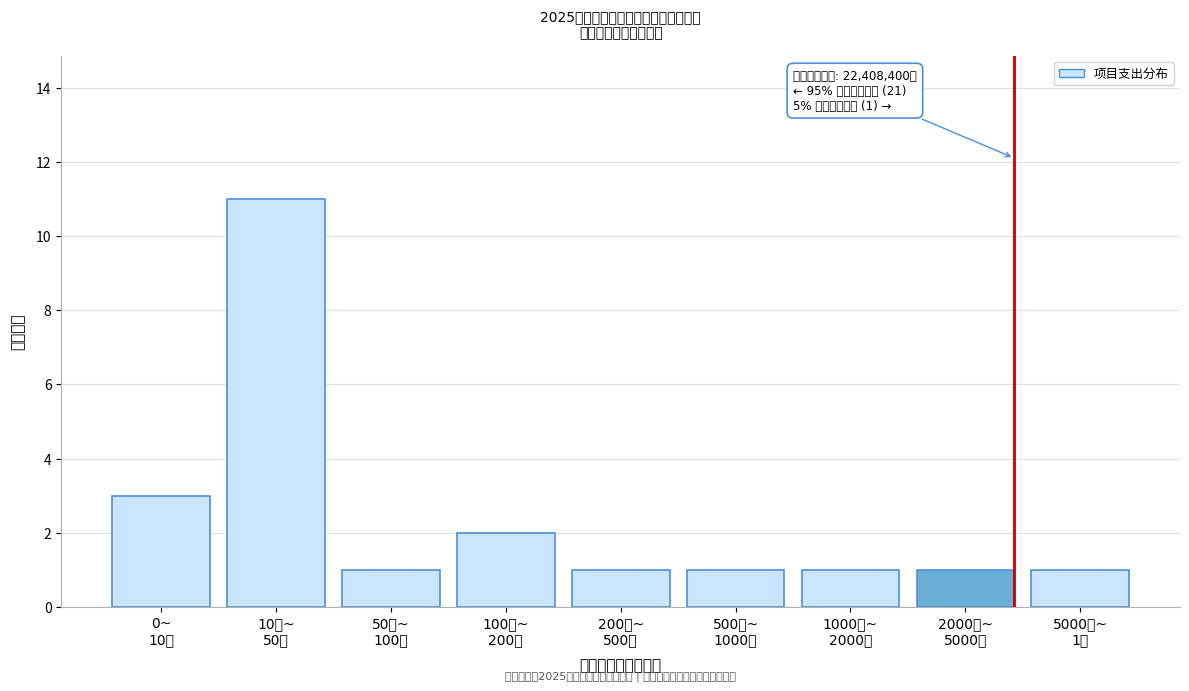

Reading right to left, list all the values displayed in this chart.

1	1	1	1	1	2	1	11	3